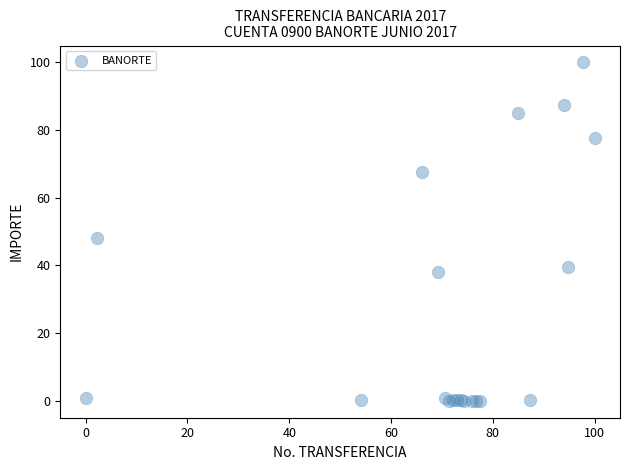

What Y value in the scatter plot is closest to 50?

48.2